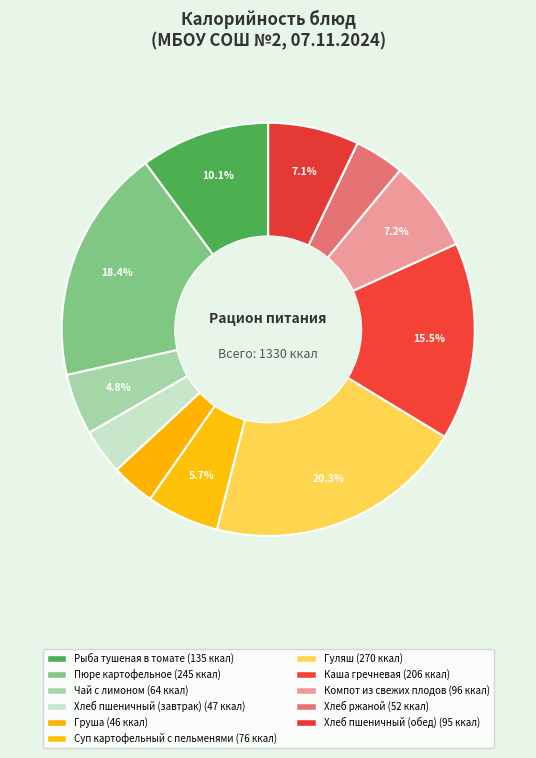

To the nearest percent, what percentage of the pie is Пюре картофельное?

18%